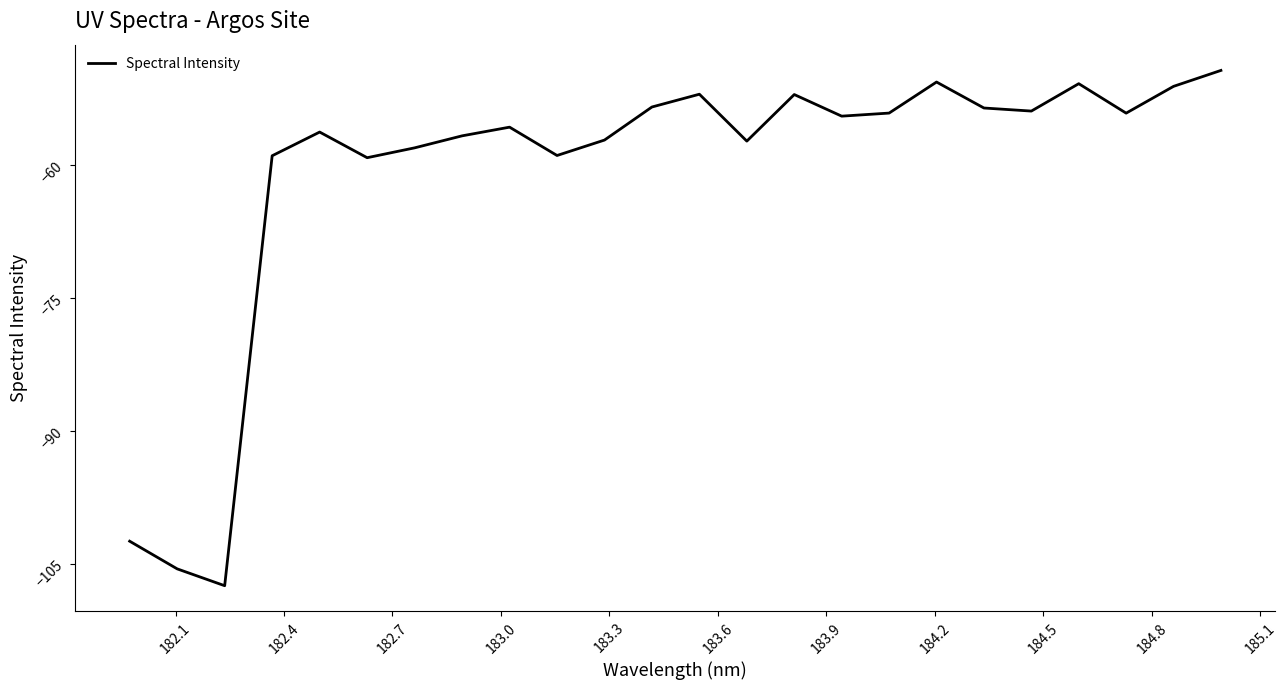

What is the maximum value shown in the chart?

-49.3